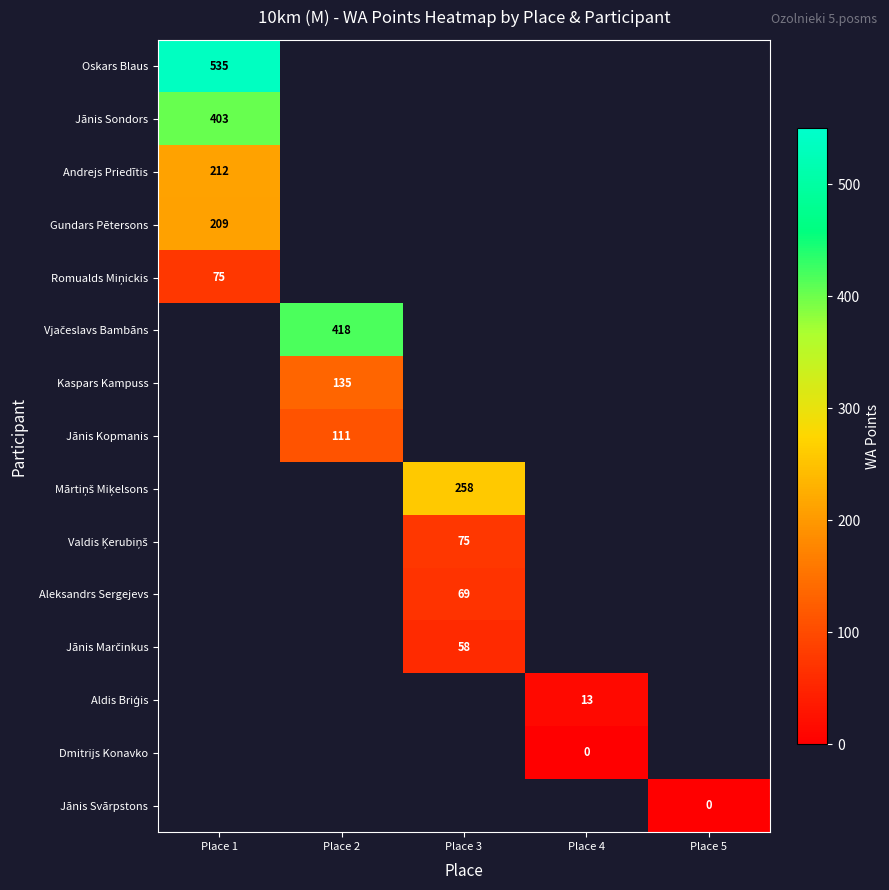

Is it true that Jānis Kopmanis equals 111 at Place 2?

True